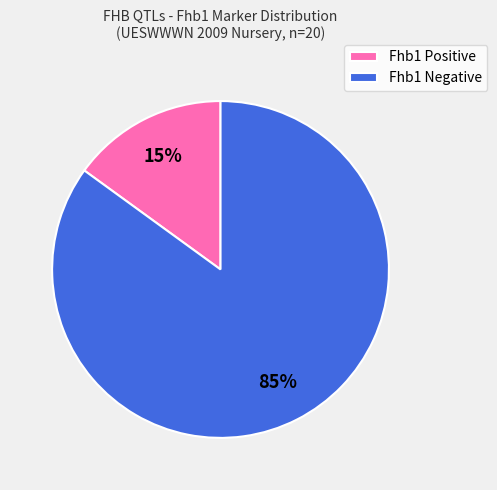

Between Fhb1 Positive and Fhb1 Negative, which is larger?

Fhb1 Negative